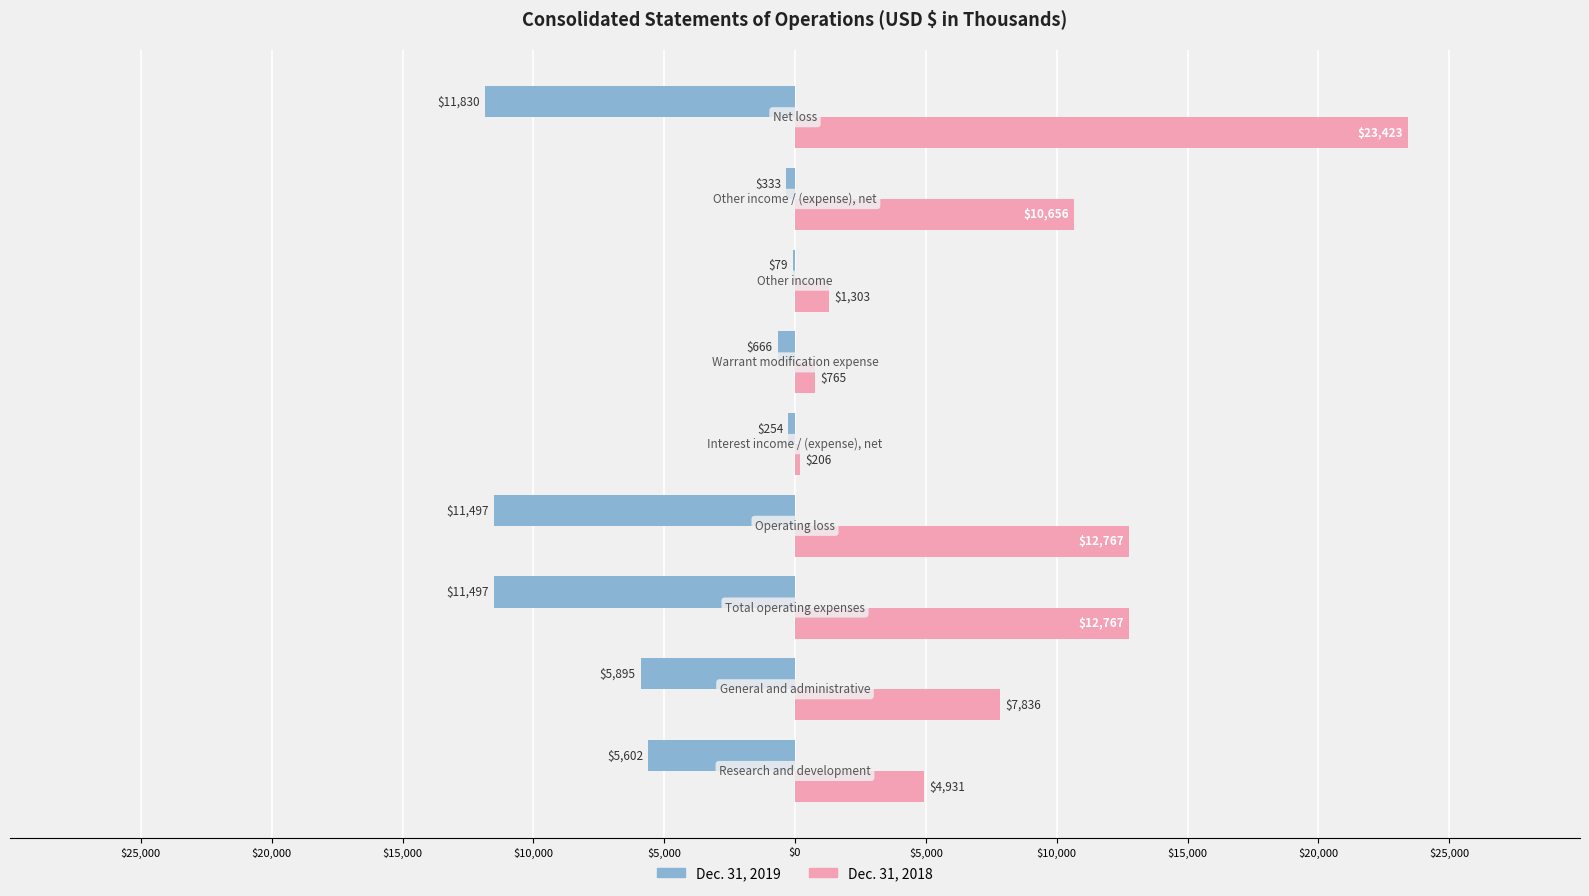

What are all the series names shown in the legend?

Dec. 31, 2019, Dec. 31, 2018